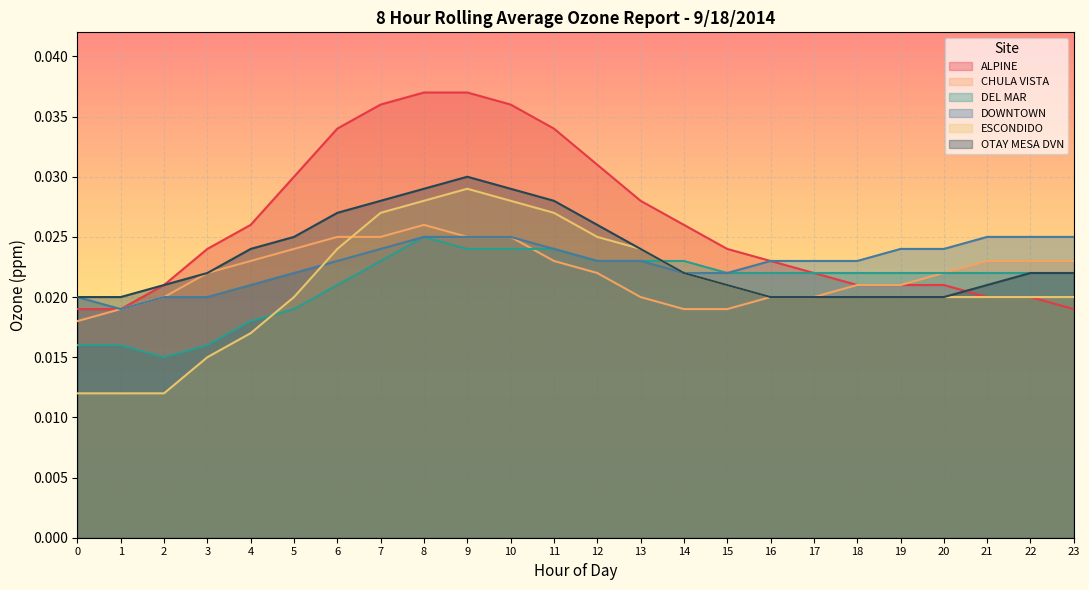

What are all the series names shown in the legend?

ALPINE, CHULA VISTA, DEL MAR, DOWNTOWN, ESCONDIDO, OTAY MESA DVN